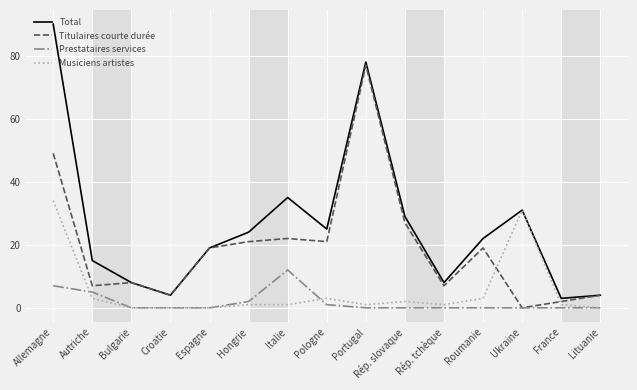

What is the sum of all Prestataires services values?

27